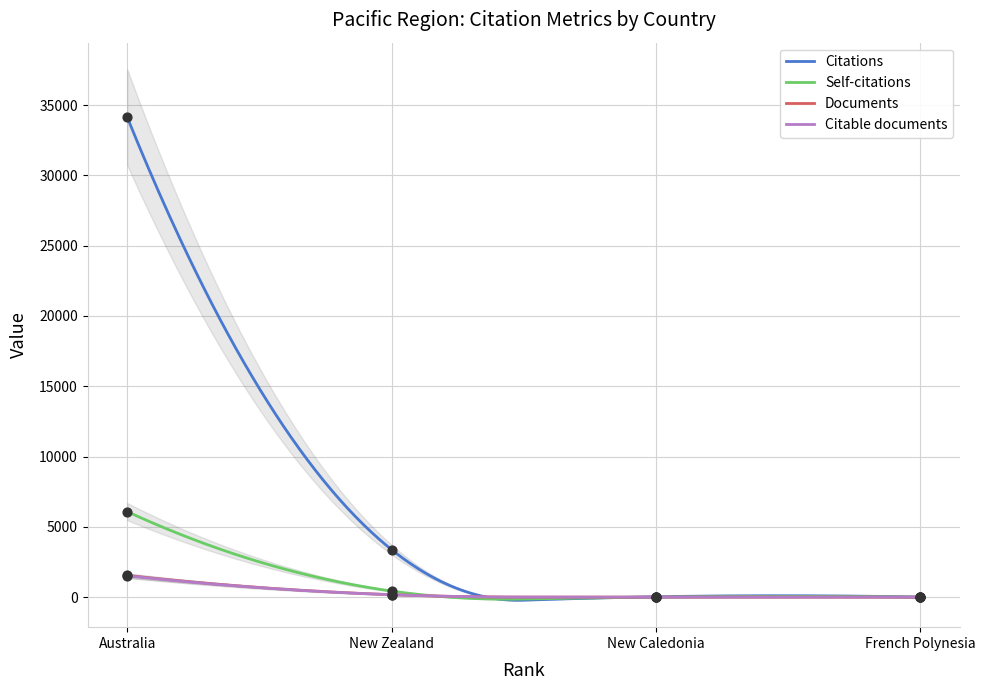

Which series has the widest spread of Y values?

Citations